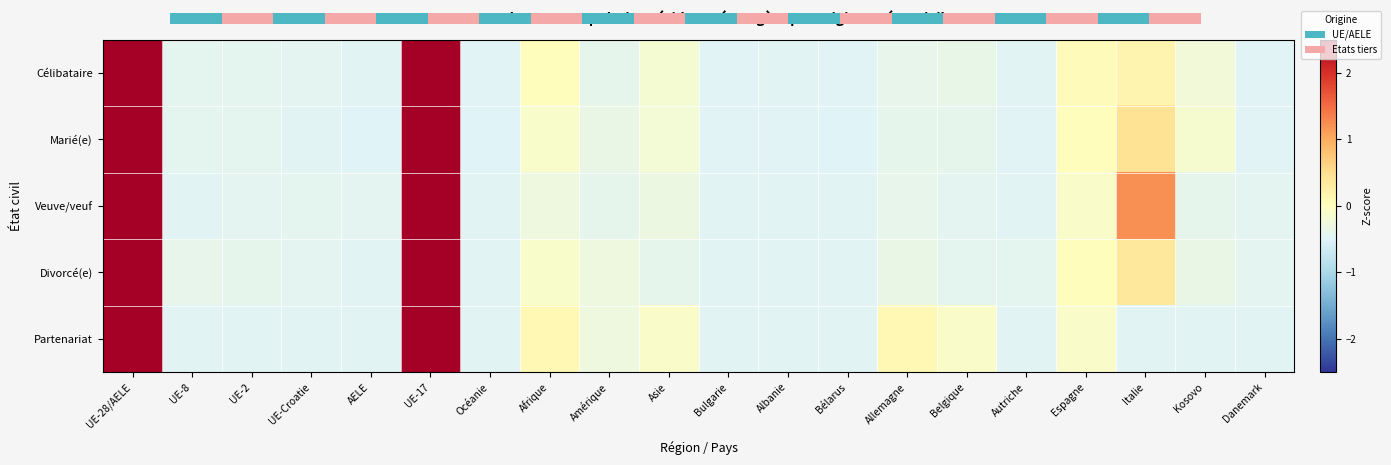

Is it true that Veuve/veuf equals 2.0 at Italie?

False